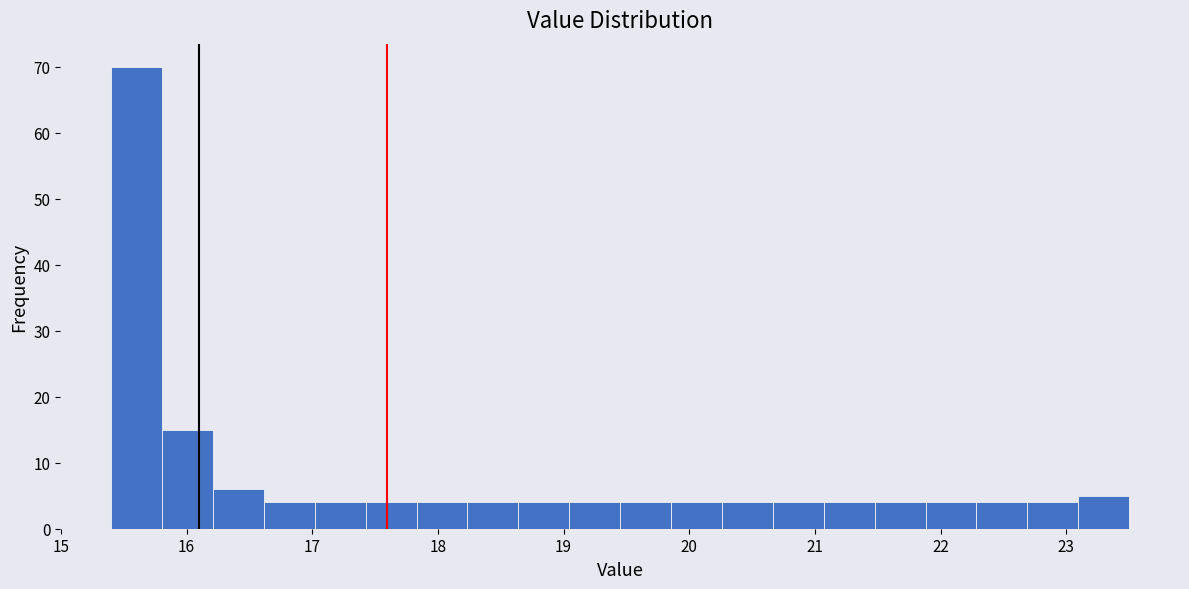

Which range on the x-axis has the tallest bar?

15.4 to 15.8